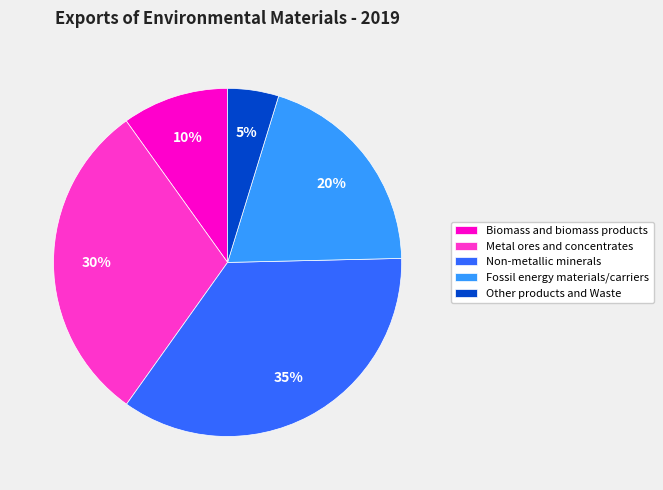

True or false: Non-metallic minerals accounts for 50% of the total.

False